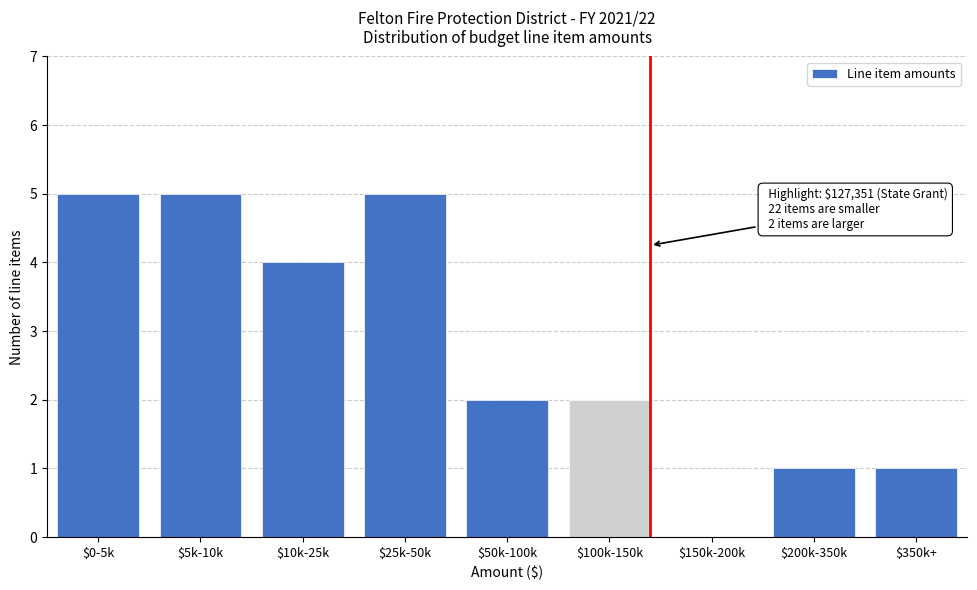

The chart shows a value of 1 at $350k+. True or false?

True